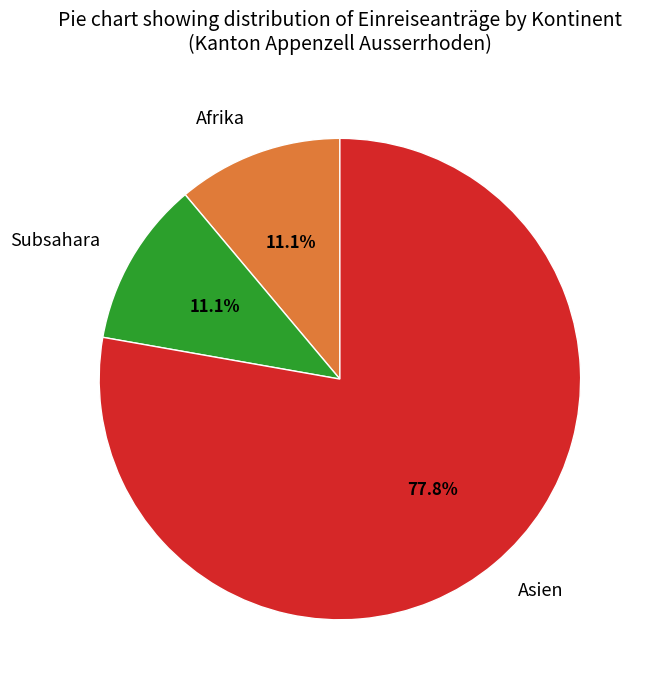

Which slice represents more than half of the pie?

Asien